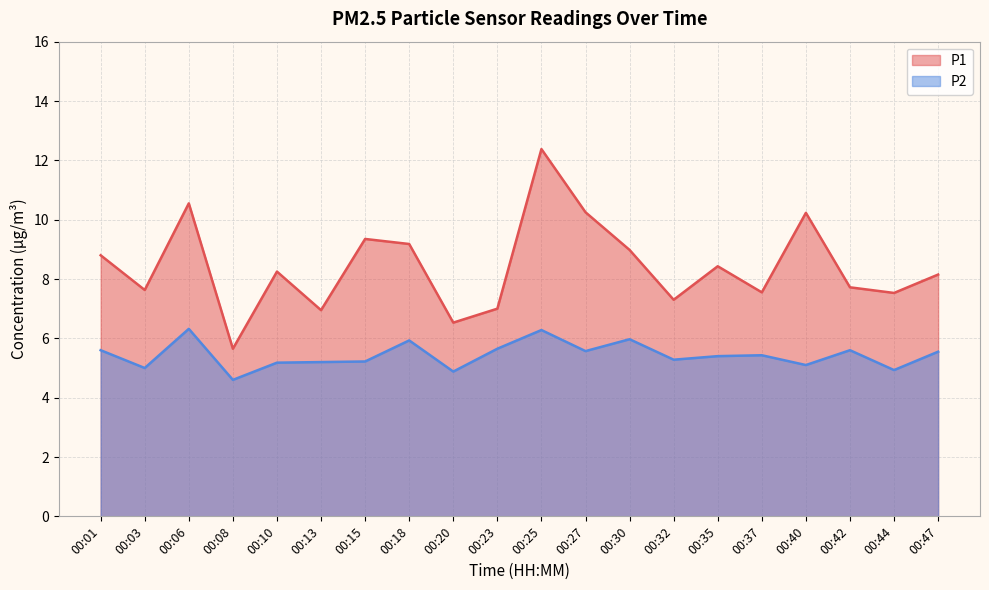

How many interior local peaks does the P2 series have?

6